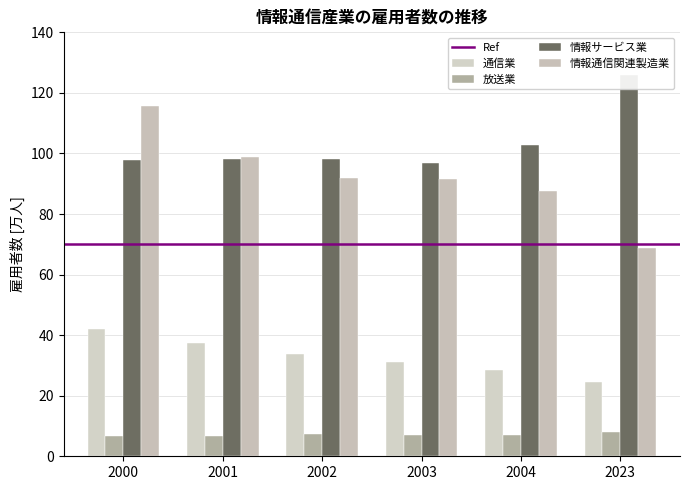

What value does the 放送業 series have at 2003?

7.0